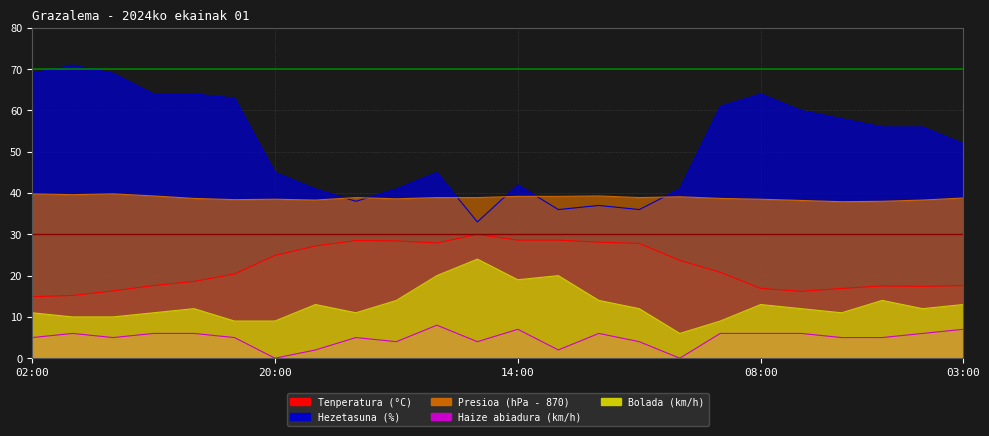

Which series has the widest spread of values?

Max Hezetasuna